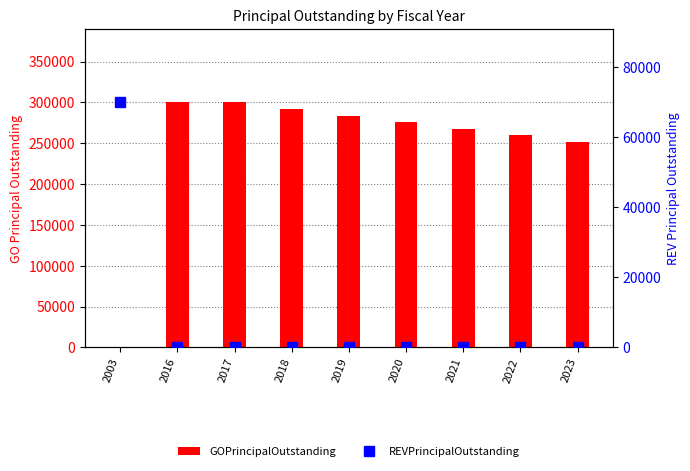

What is the spread (max minus min) of values at 2003?

70000